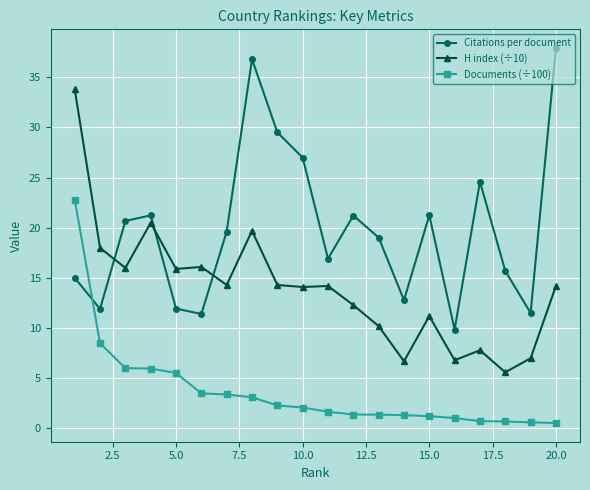

List the series in order of their overall mean, lowest first.

Documents (÷100), H index (÷10), Citations per document